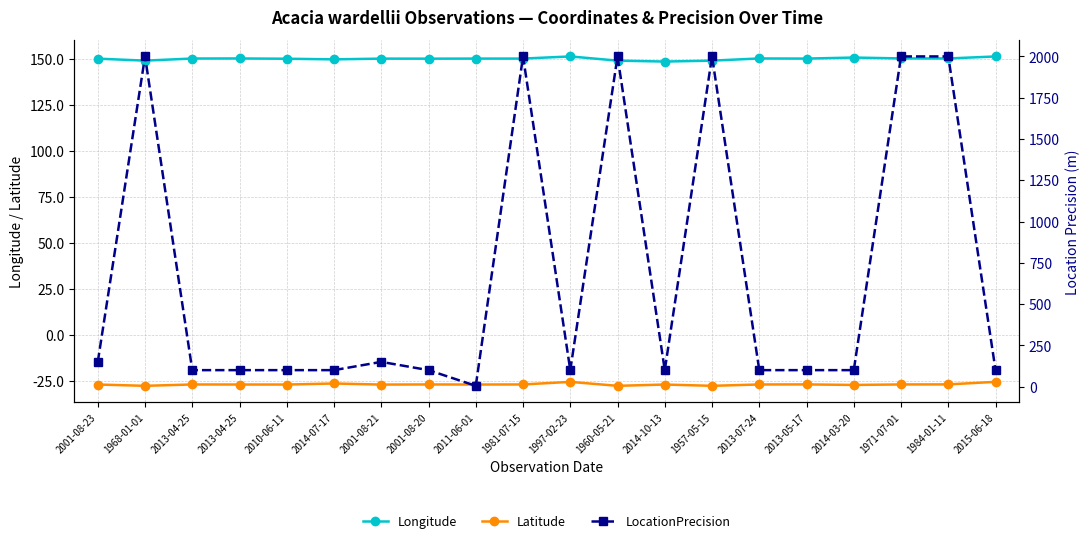

Which series has the largest total across all categories?

LocationPrecision